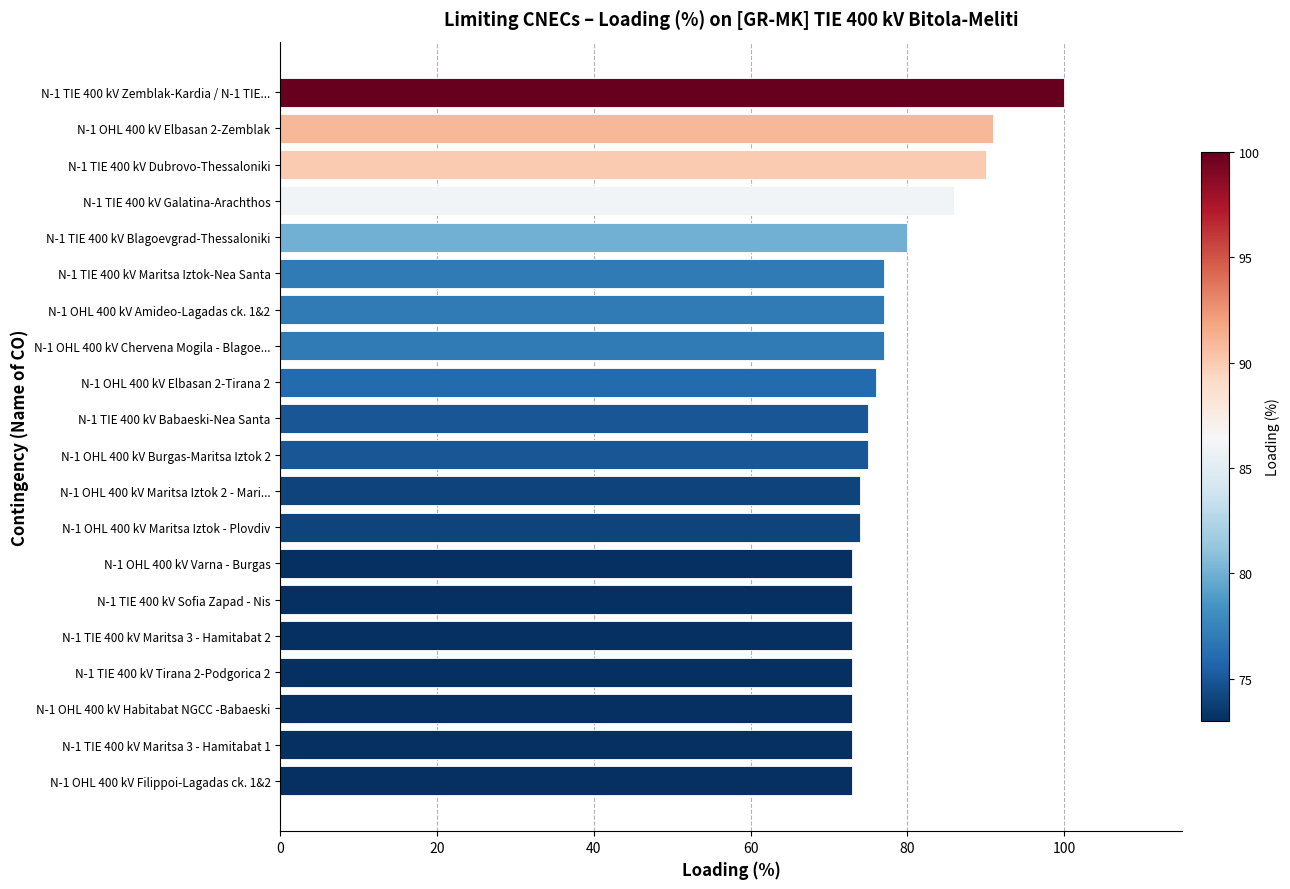

What is the difference between the maximum and minimum values?

27